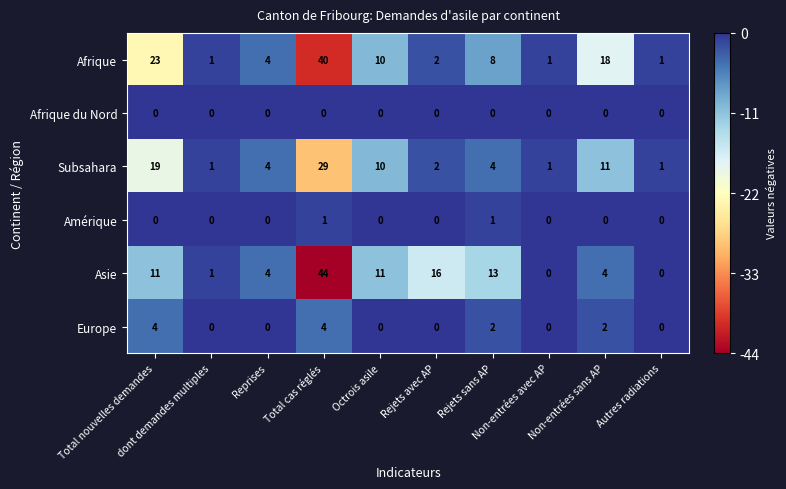

What is the difference between the second highest and minimum values in the Europe series?

4